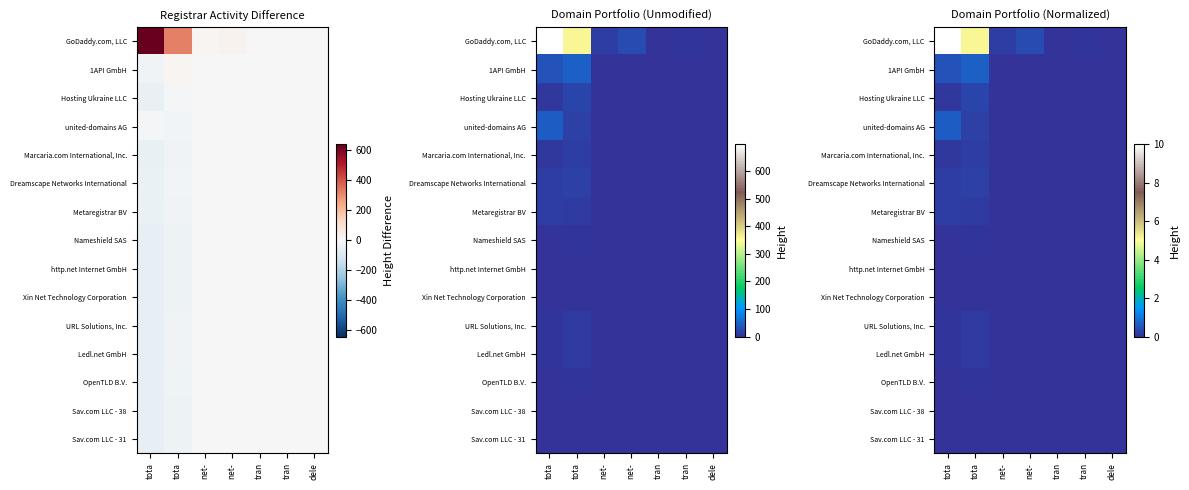

The Sav.com LLC - 38 series shows 0.0 at tota. True or false?

True